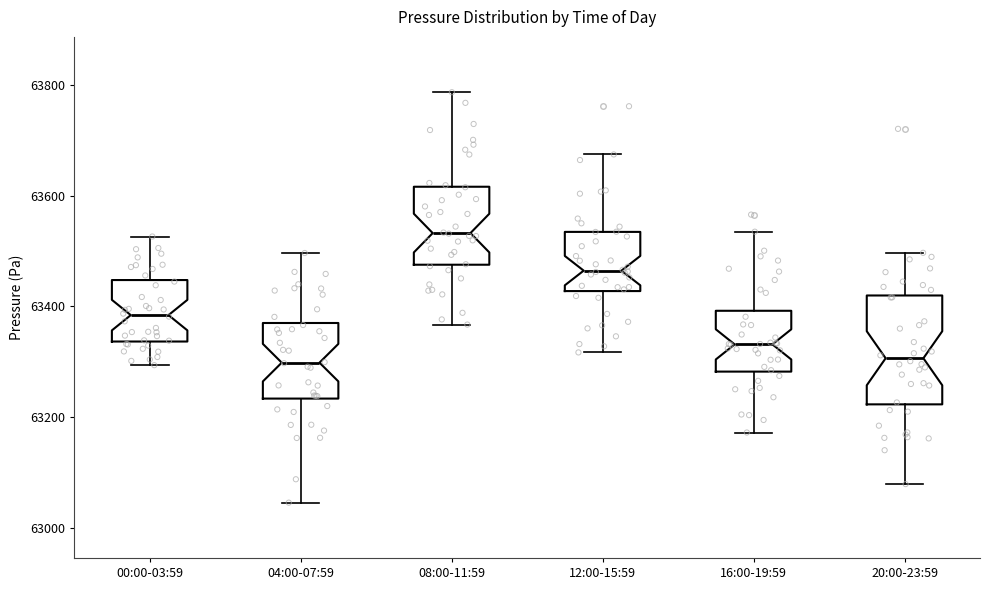

Which box is the tallest, from its lower edge to its upper edge?

20:00-23:59